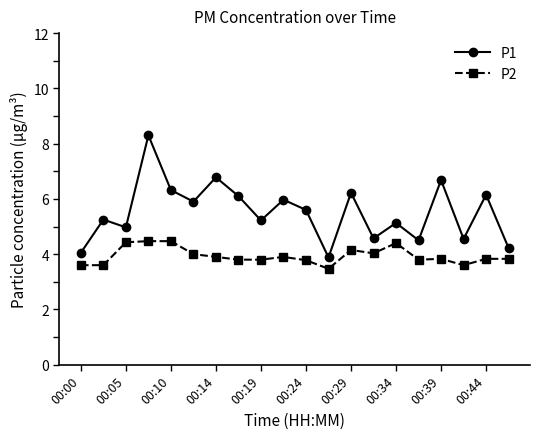

What is the difference between the maximum and minimum values in the P1 series?

4.4